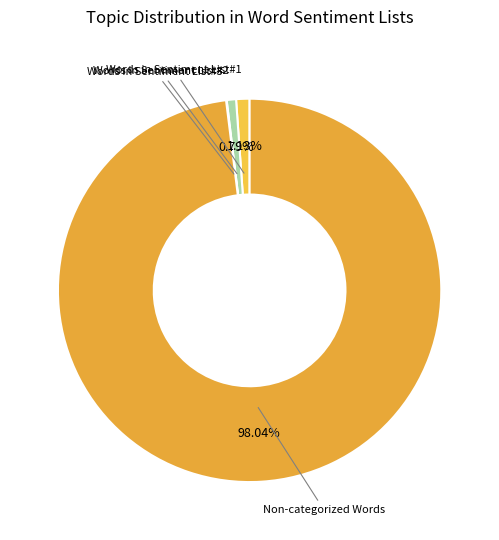

To the nearest percent, what is the average slice percentage?

25%